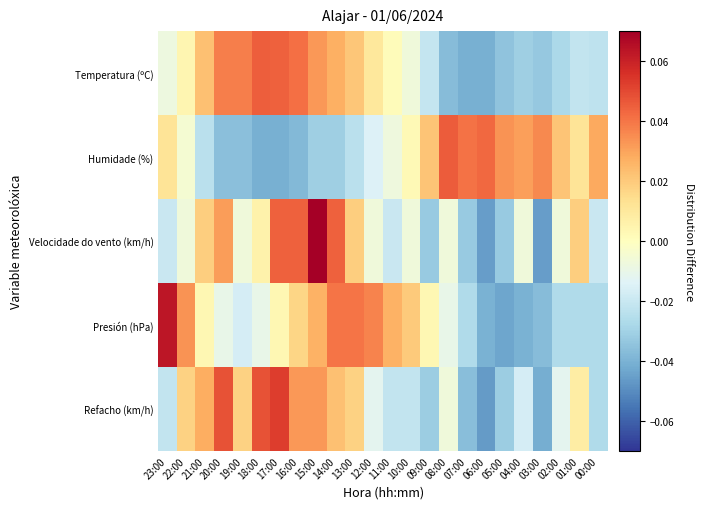

Which series has the widest spread of values?

Velocidade do vento (km/h)